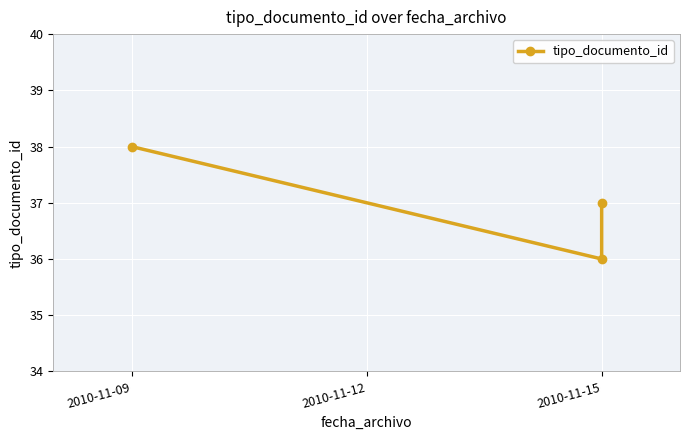

What is the value of the 2nd point from the left?

36